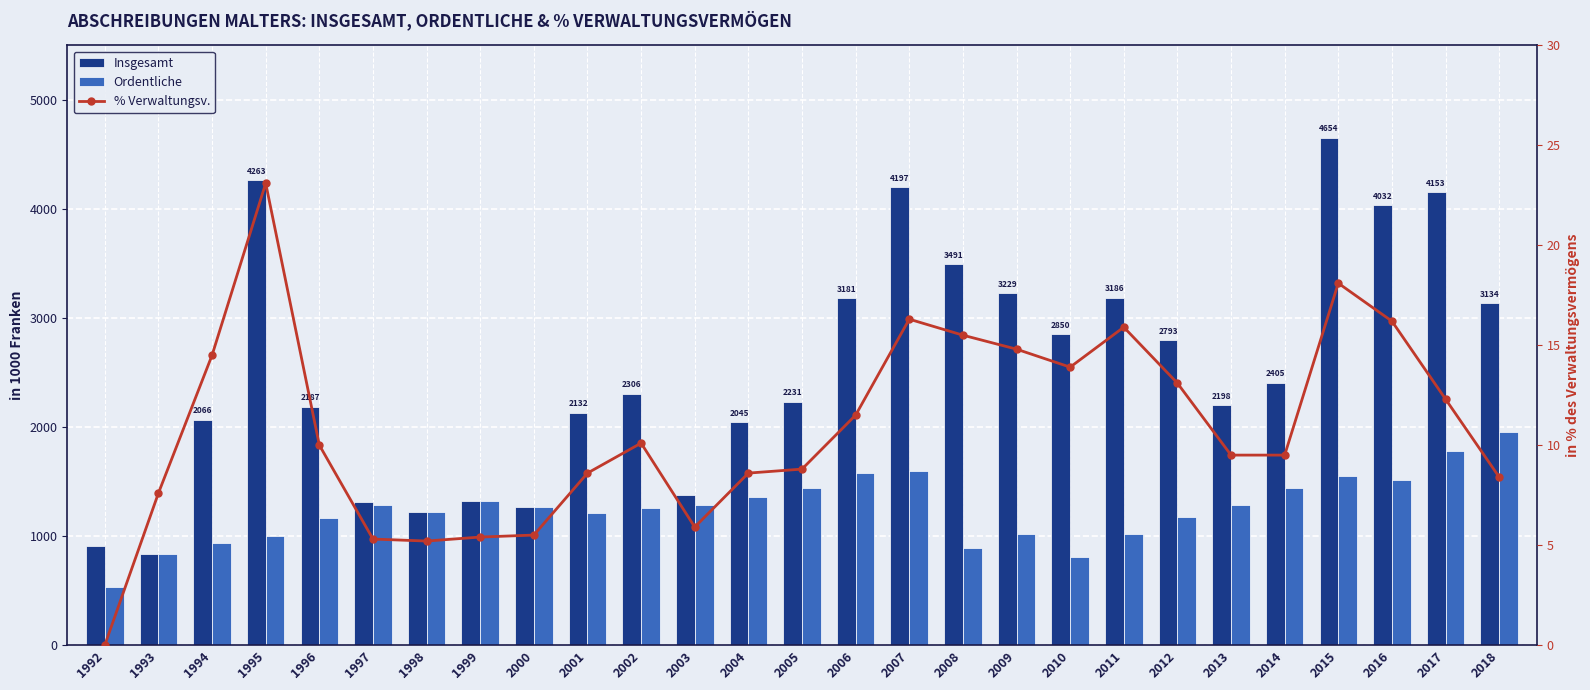

How many data points in % Verwaltungsv. are above 10?

13